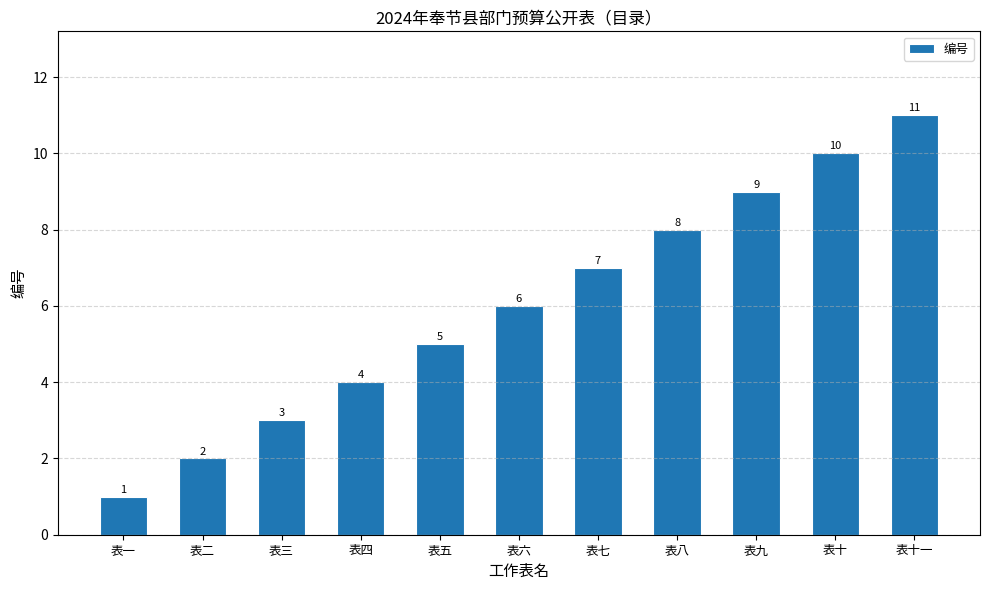

Rank the categories by value from lowest to highest.

表一, 表二, 表三, 表四, 表五, 表六, 表七, 表八, 表九, 表十, 表十一